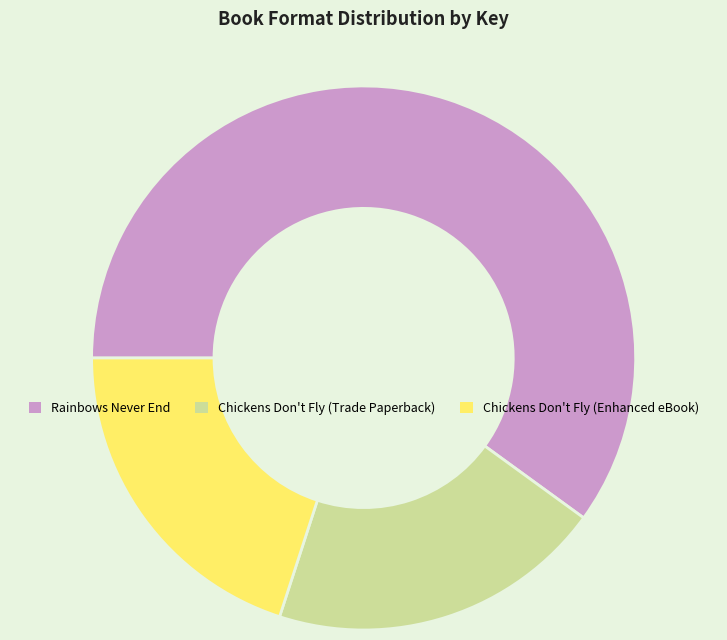

Which has a higher value, Rainbows Never End or Chickens Don't Fly (Enhanced eBook)?

Rainbows Never End